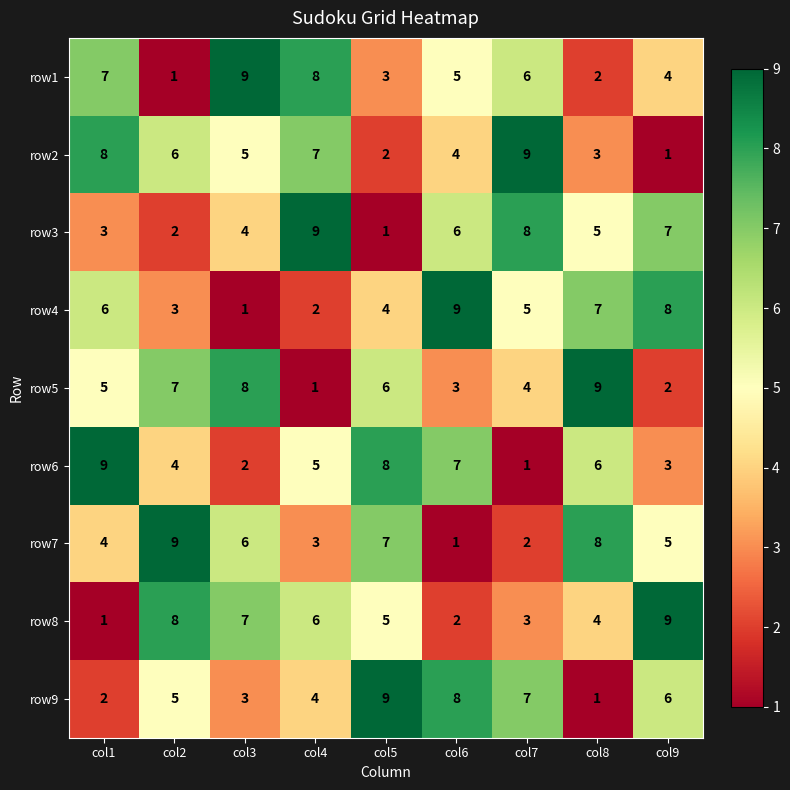

What is the greatest value displayed?

9